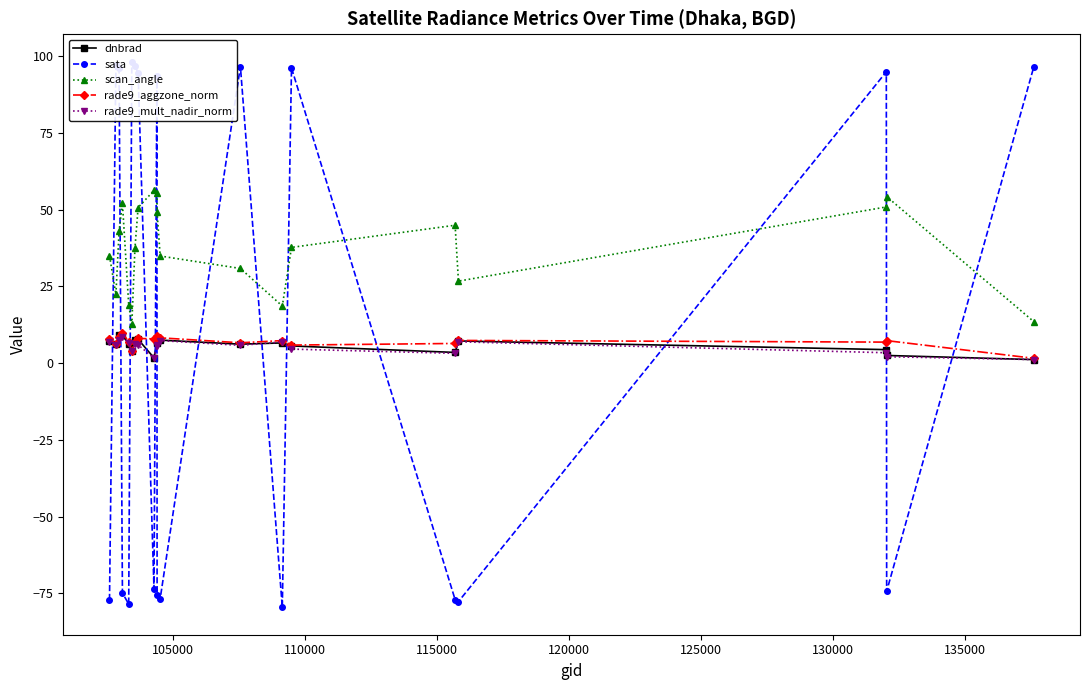

True or false: rade9_mult_nadir_norm and rade9_aggzone_norm cross at least once.

False